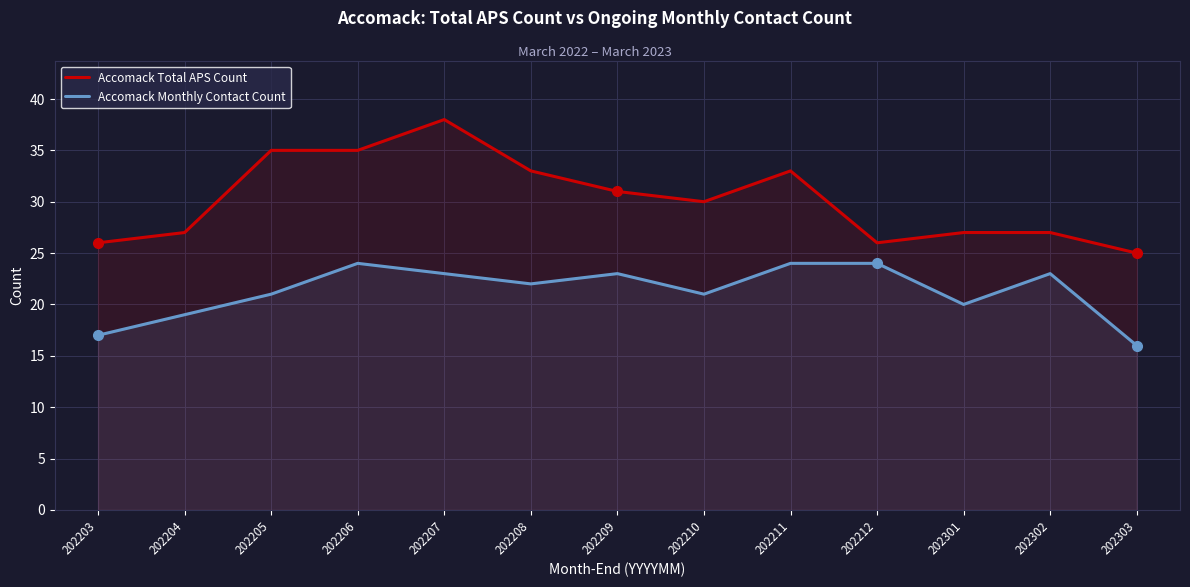

What are all the series names shown in the legend?

Accomack Total APS Count, Accomack Monthly Contact Count